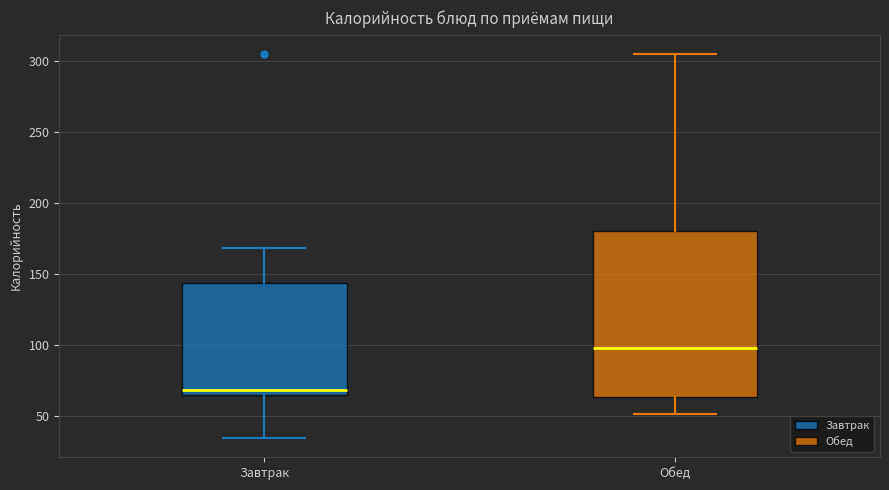

Reading left to right, read every box against the y-axis: the position of its median line, the range the box covers, and the ends of its whiskers. The values are not printed on the chart, so give them approximately, as read against the axis.

Завтрак: median 70, box 65 to 145, whiskers 35 to 170
Обед: median 100, box 65 to 180, whiskers 50 to 305